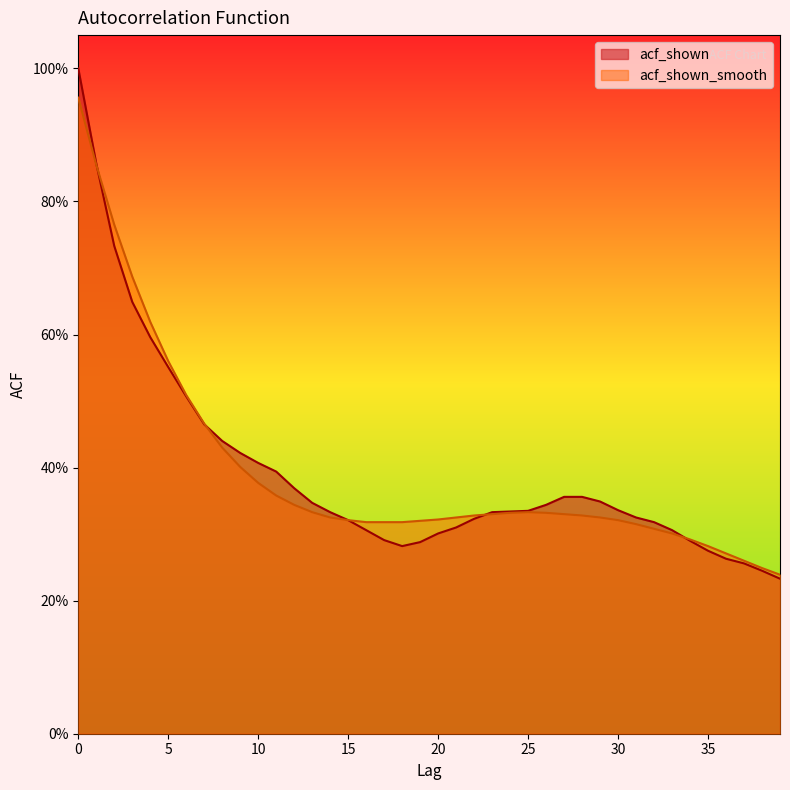

True or false: acf_shown_smooth has more than 1 points higher than both neighbors.

False